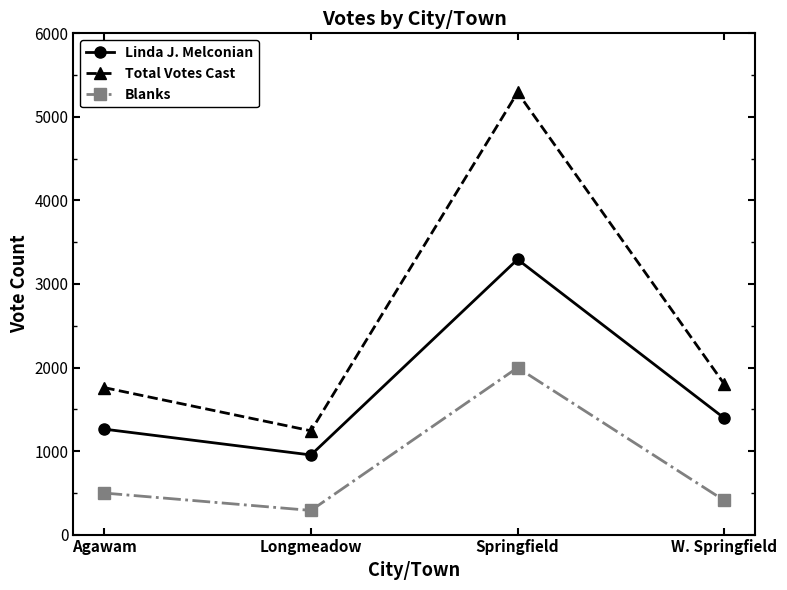

Is it true that Blanks equals 315 at Agawam?

False